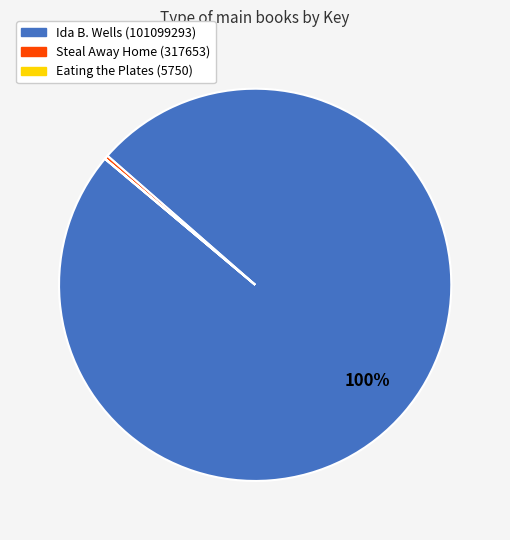

The Ida B. Wells (101099293) slice represents 100% of the pie. True or false?

True